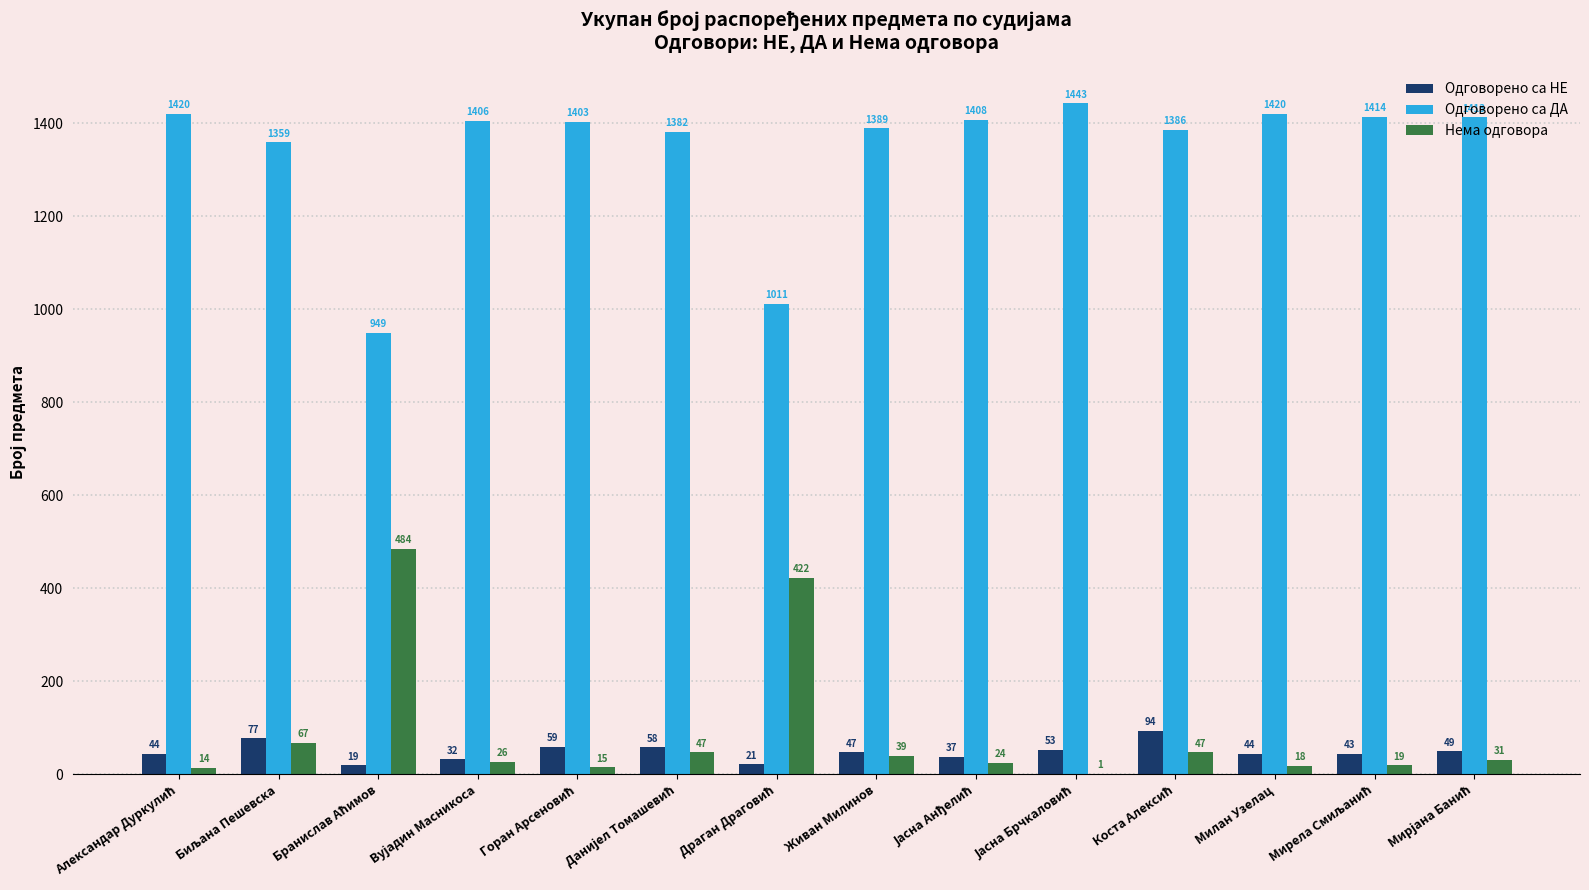

Which series has the largest total across all categories?

Одговорено са ДА